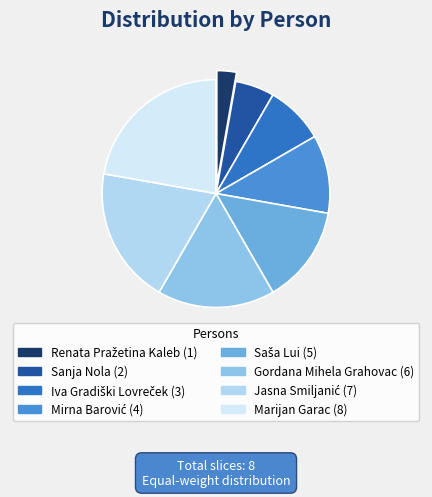

True or false: Gordana Mihela Grahovac accounts for 29% of the total.

False